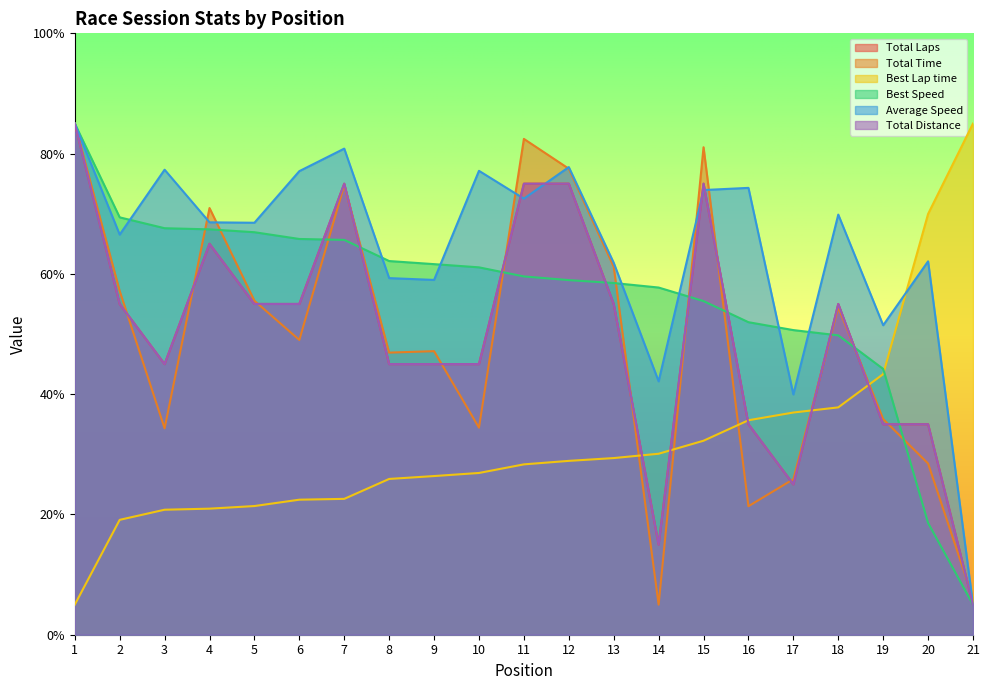

How many data points in Average Speed are above 68?

12